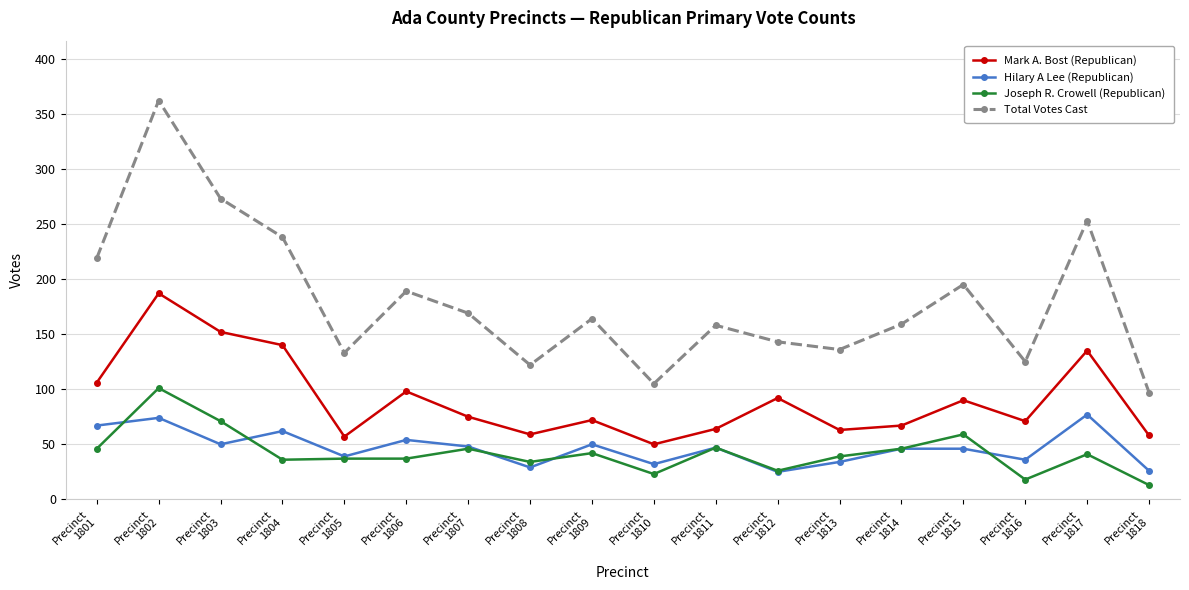

How many interior local valleys does the Hilary A Lee (Republican) series have?

6